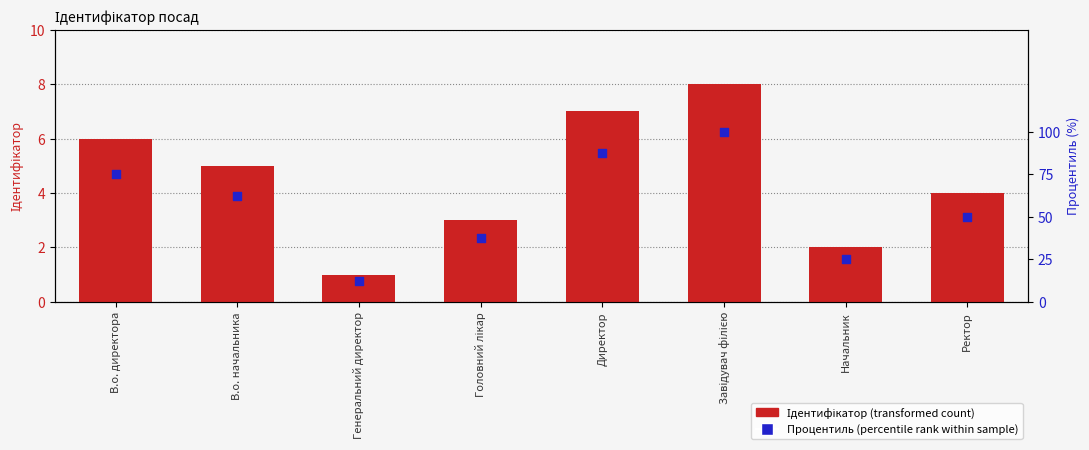

At how many categories does at least one series exceed 88?

1